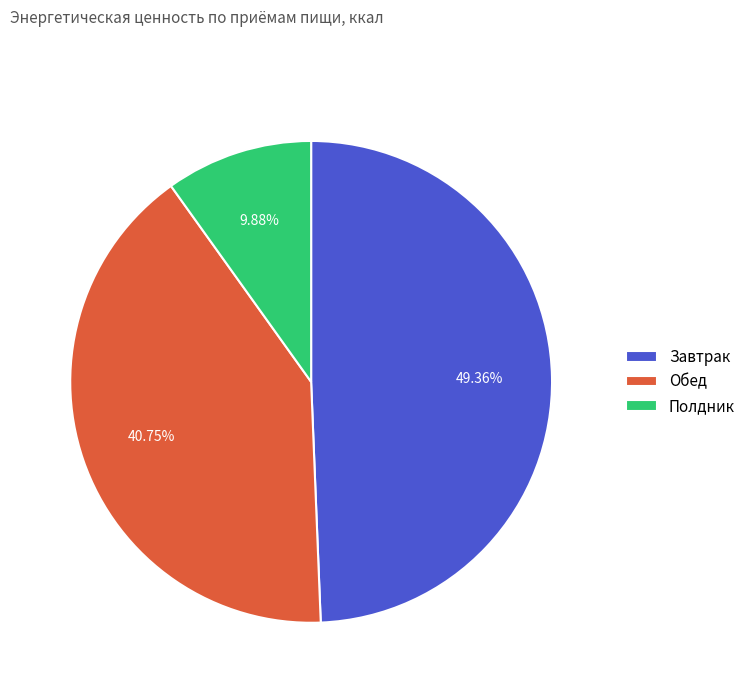

What is the largest slice in the pie chart?

Завтрак